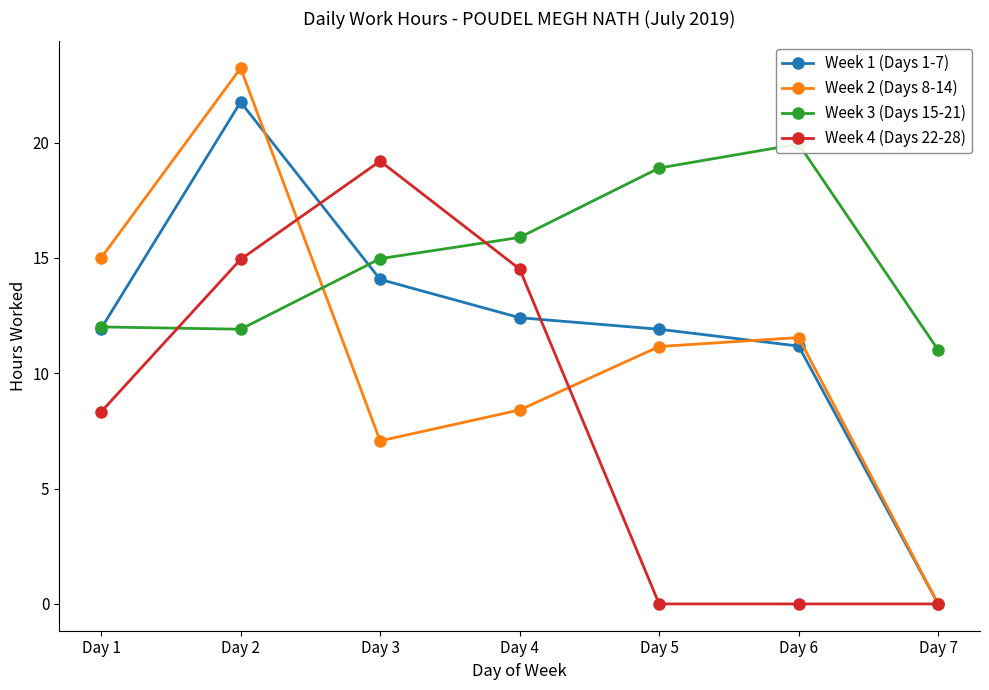

What is the maximum value shown in the chart?

23.2